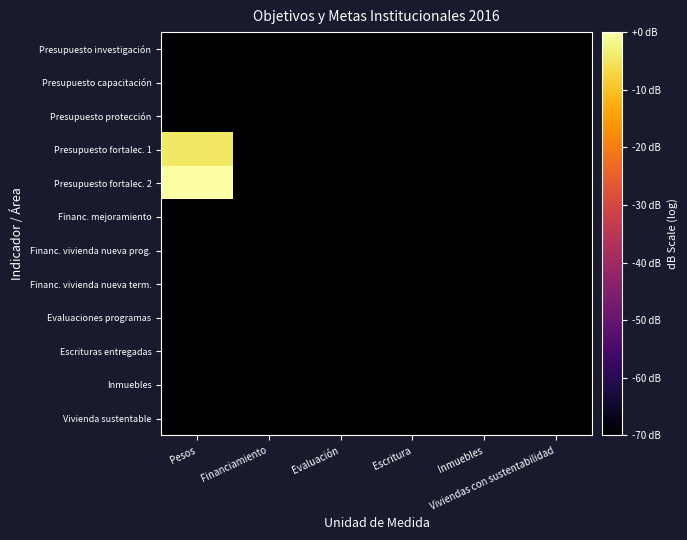

What is the spread (max minus min) of values at Financiamiento?

34.8